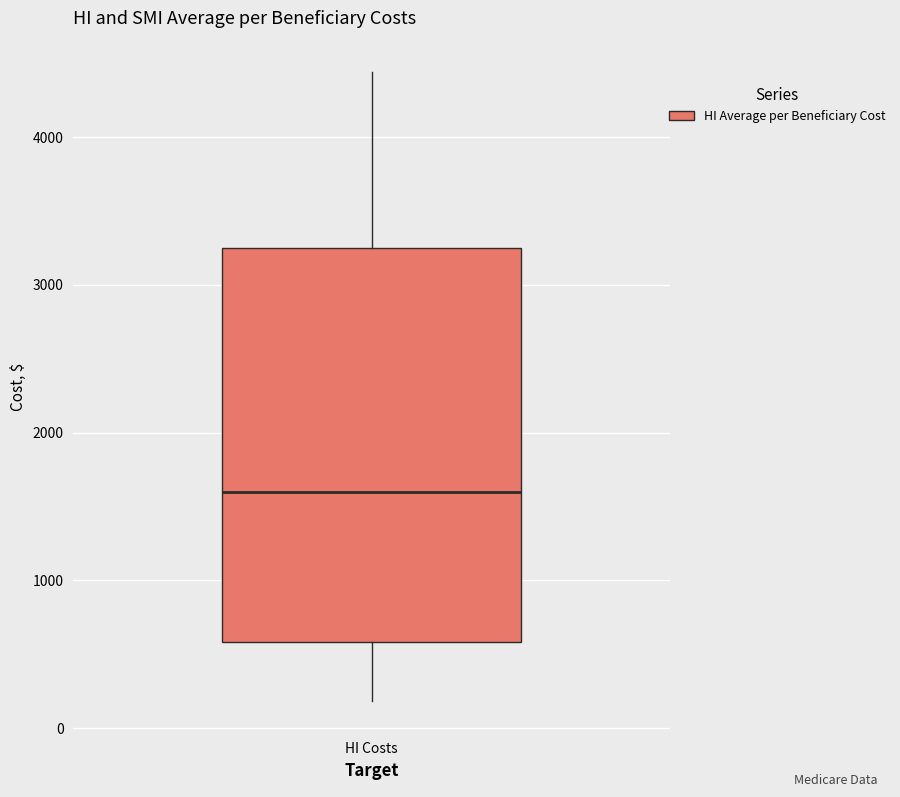

Read this box plot against the y-axis: the position of the median line, the range covered by the box, and the ends of both whiskers. The values are not printed on the chart, so give them approximately, as read against the axis.

median 1600, box 600 to 3300, whiskers 200 to 4400